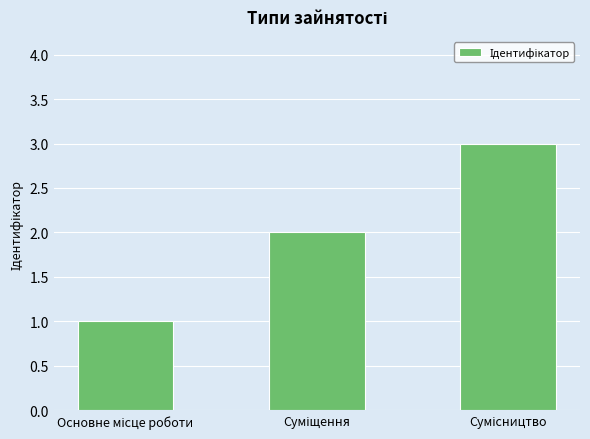

What is the maximum value shown in the chart?

3